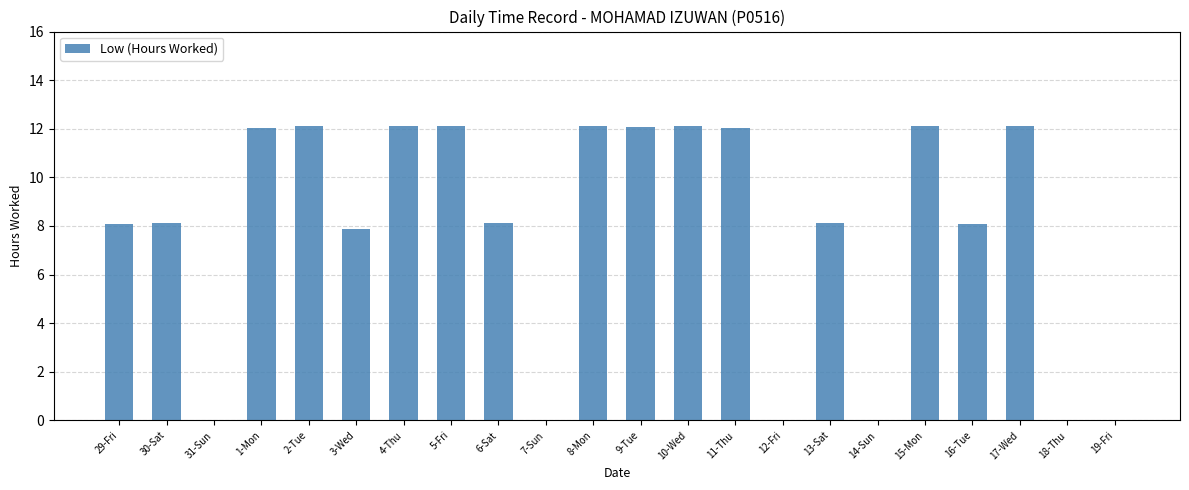

At which label does the data first exceed 8?

29-Fri